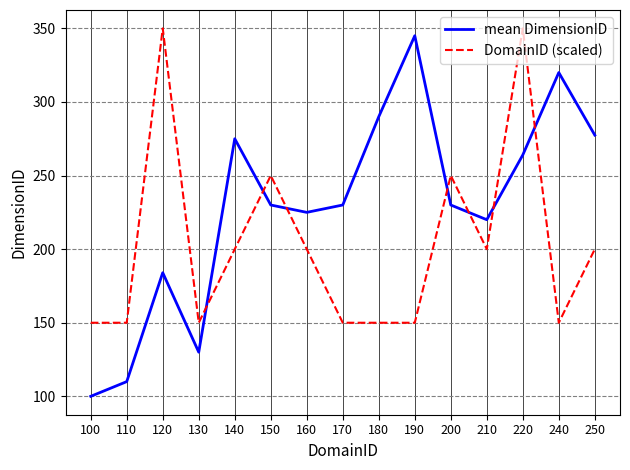

What is the difference between the second highest and second lowest values in the DomainID (scaled) series?

200.0